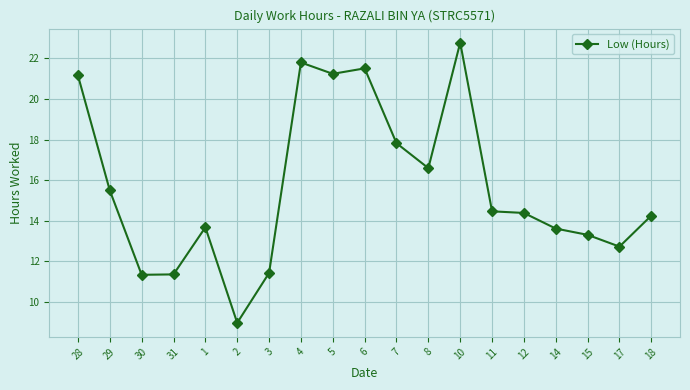

What is the label of the 3rd point from the right?

15